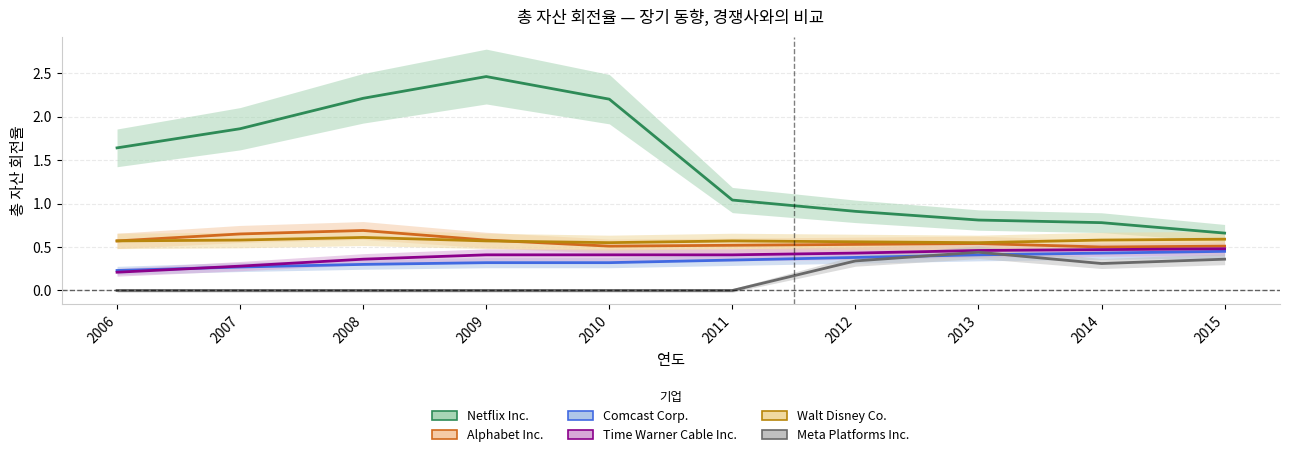

What is the average value of the Time Warner Cable Inc. series?

0.4